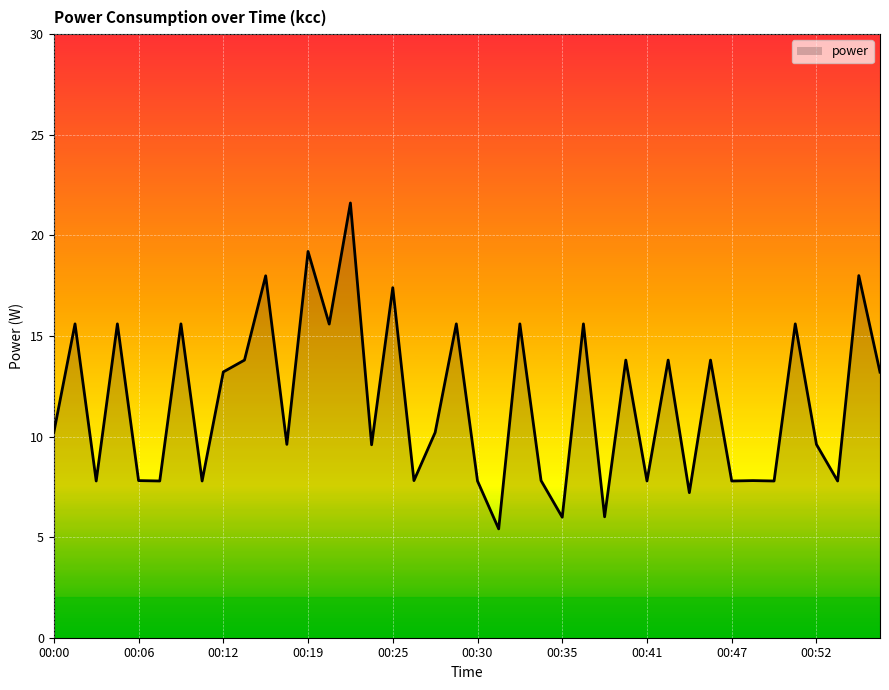

What is the minimum value shown in the chart?

5.4